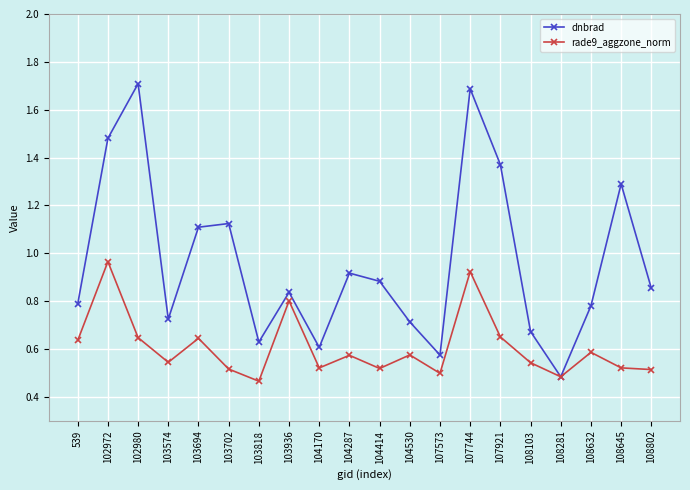

Which category has the lowest value in the dnbrad series?

108281